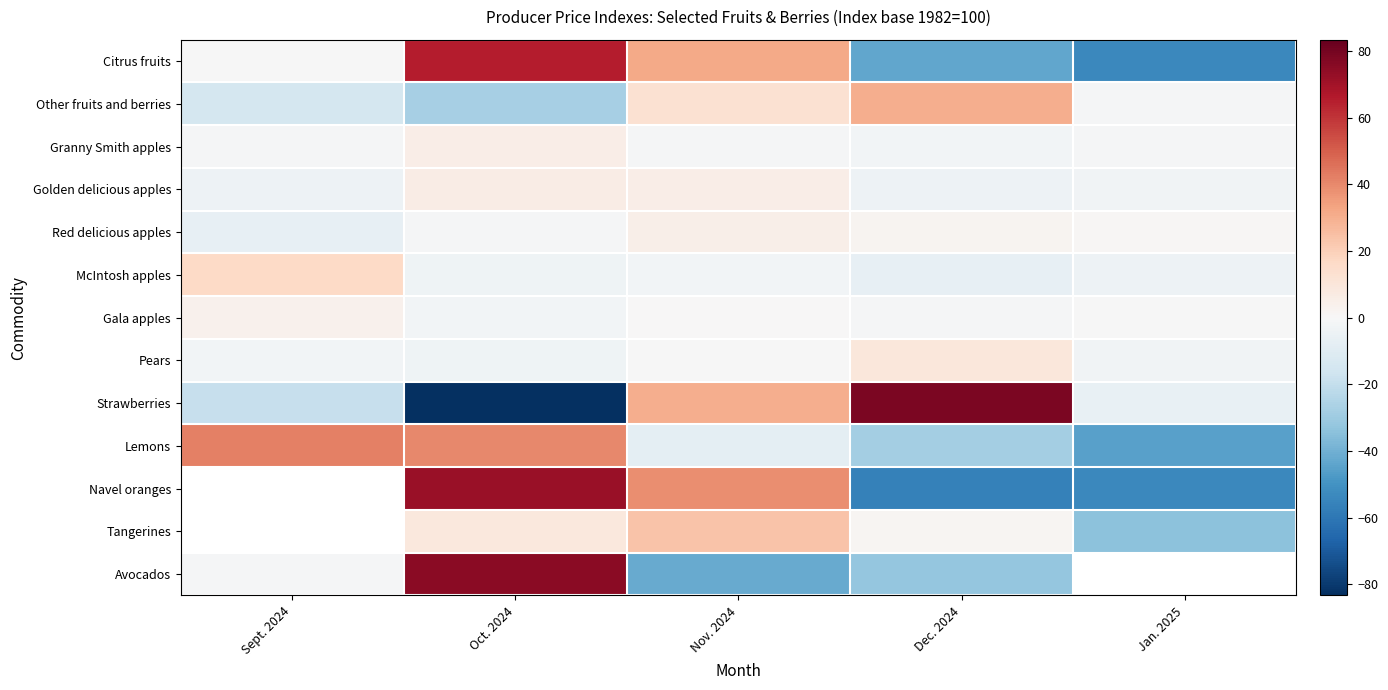

The Lemons series shows -8.3 at Nov. 2024. True or false?

True